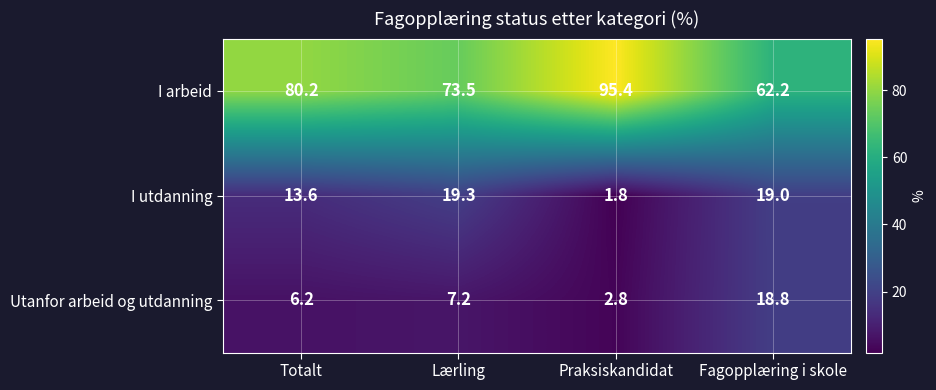

Which label corresponds to the largest value in the chart?

Praksiskandidat